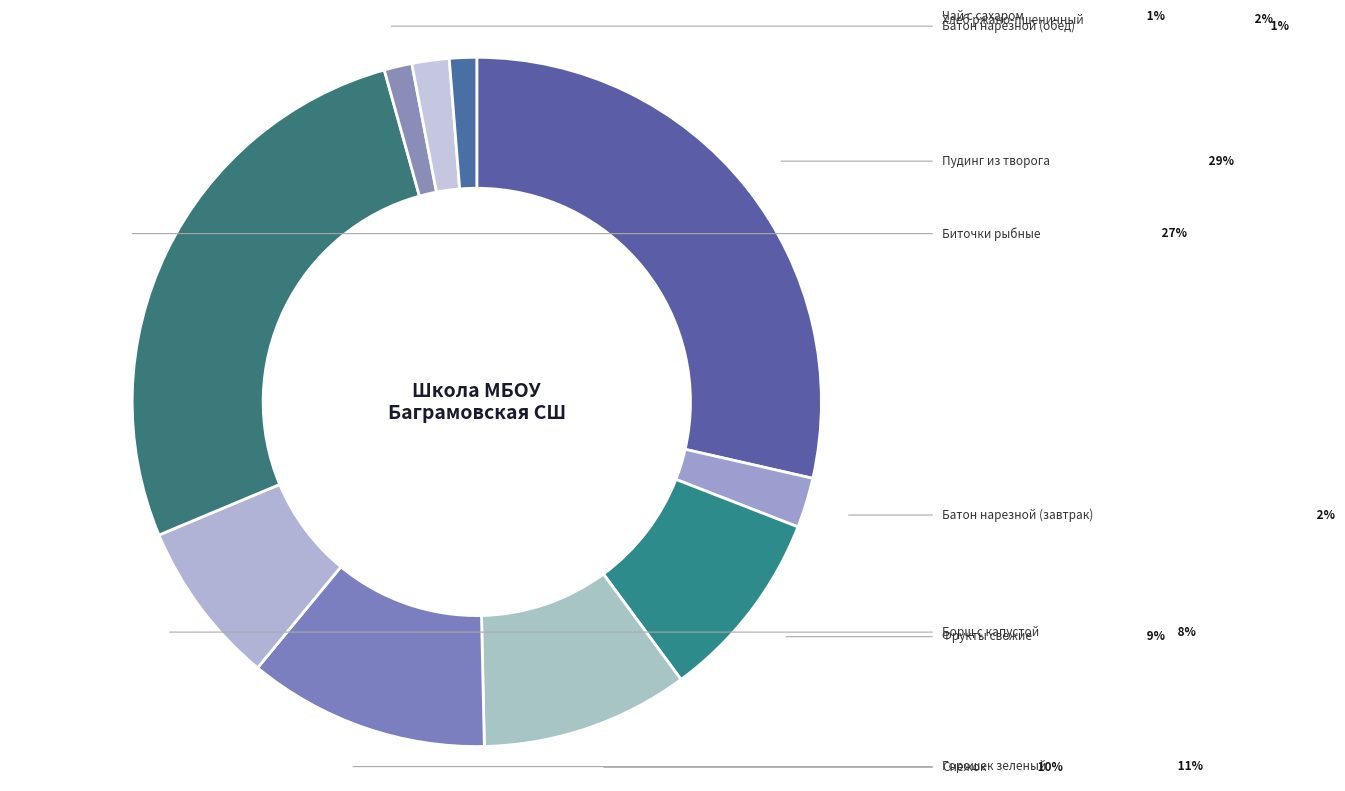

How many segments does this pie chart have?

10